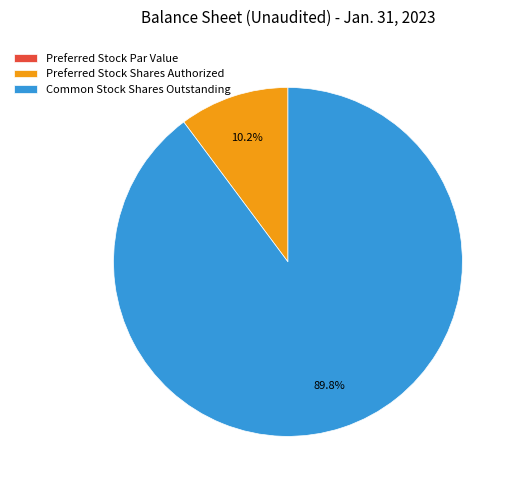

Which slice represents more than half of the pie?

Common Stock Shares Outstanding